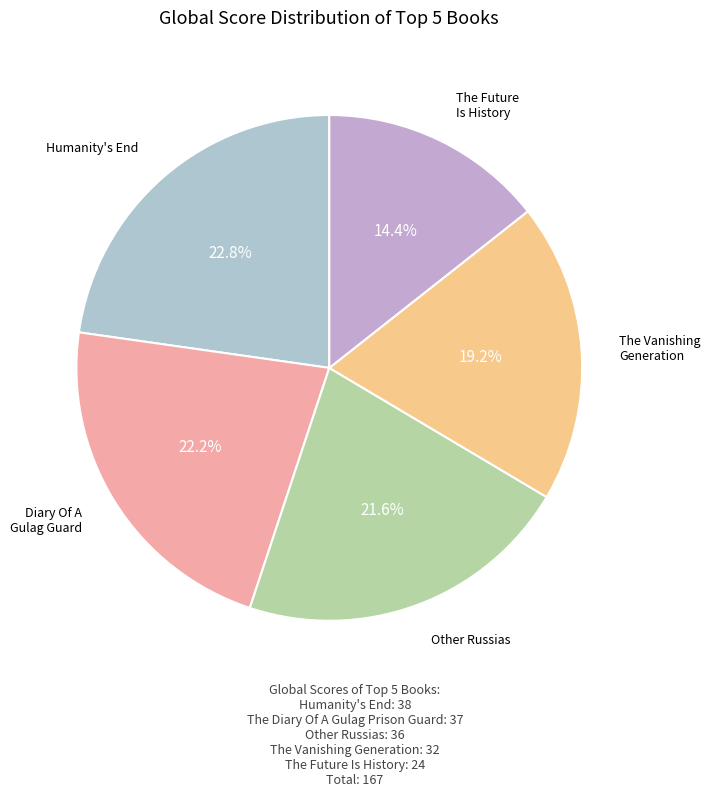

Count the number of slices in the pie.

5